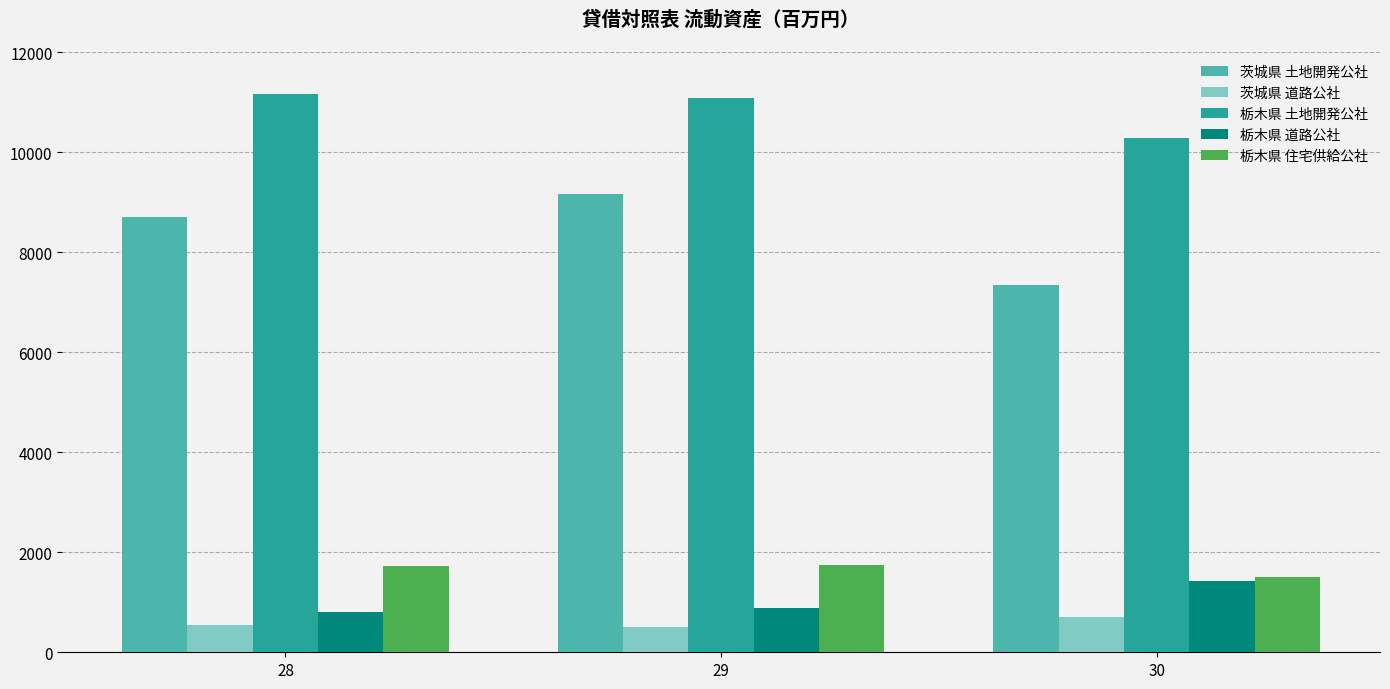

What is the sum of all 茨城県 土地開発公社 values?

25214